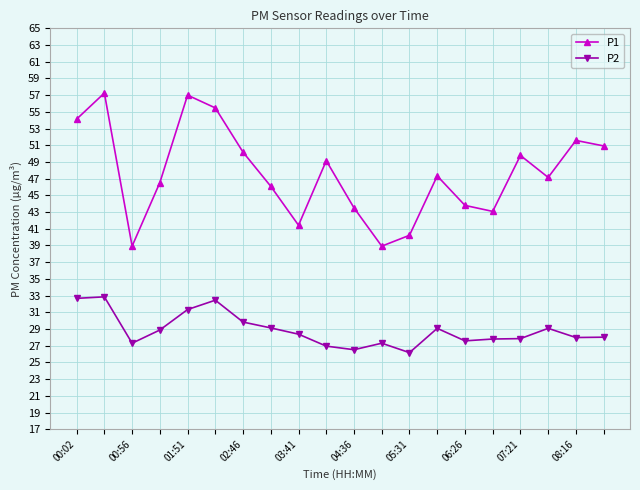

What is the average value of the P2 series?

28.9